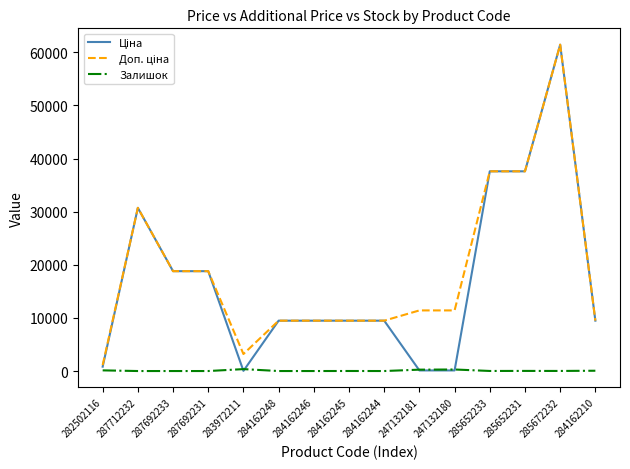

Which category has the highest value across all series?

285672232